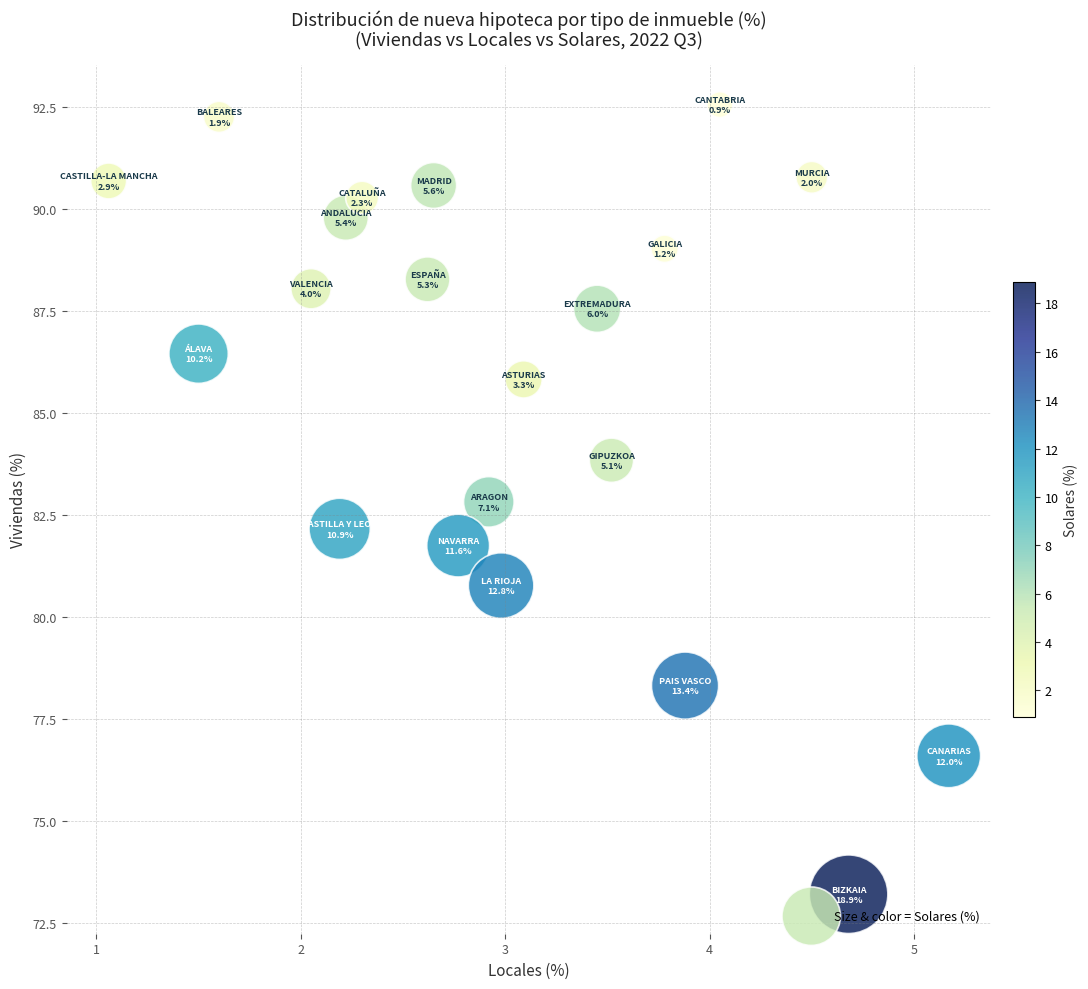

What is the range of Y values (max minus min)?

19.3